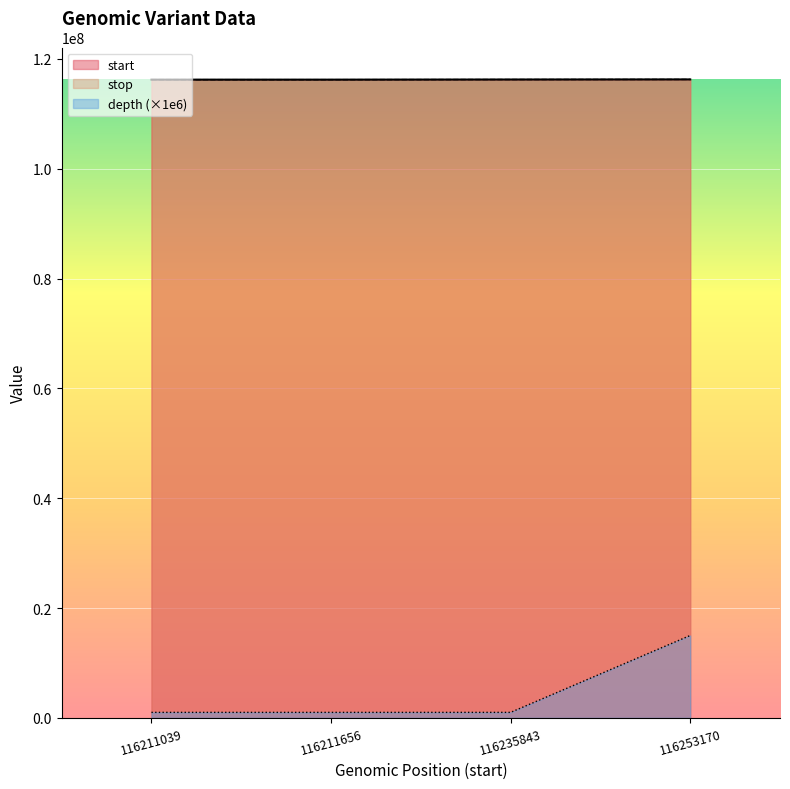

List the labels in order of start value, smallest first.

116211039, 116211656, 116235843, 116253170